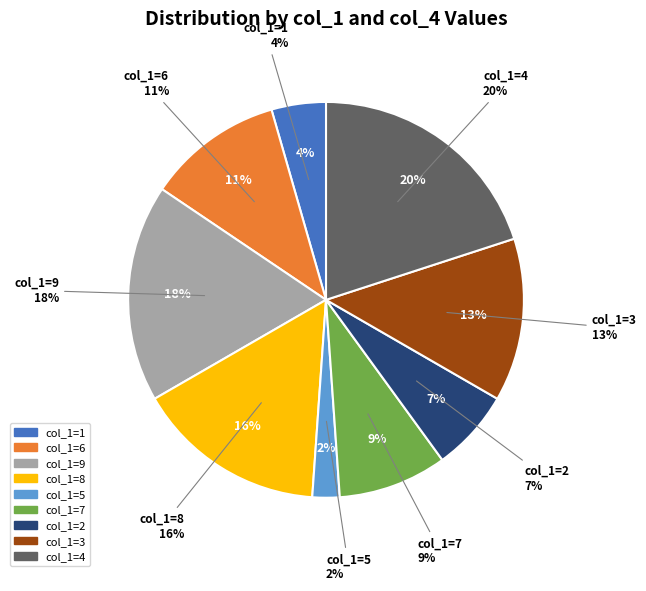

Do col_1=4 and col_1=8 together represent more than half of the pie?

No